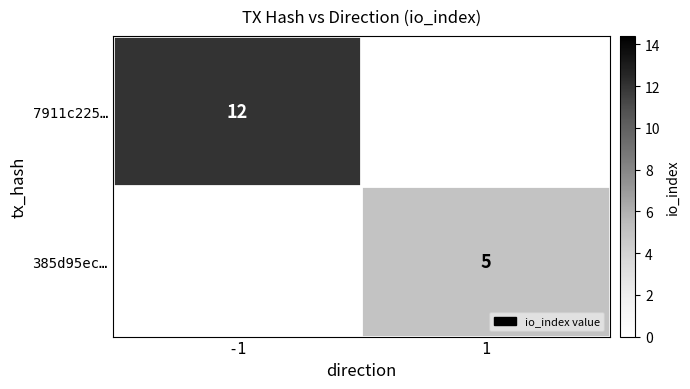

Is the value of 7911c225… at -1 greater than the value of 385d95ec… at 1?

Yes